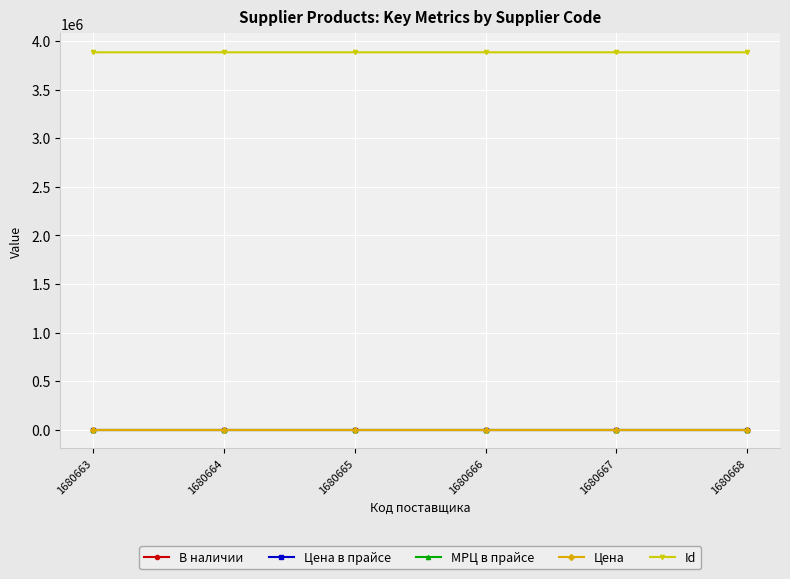

How many lines are shown in the chart?

5